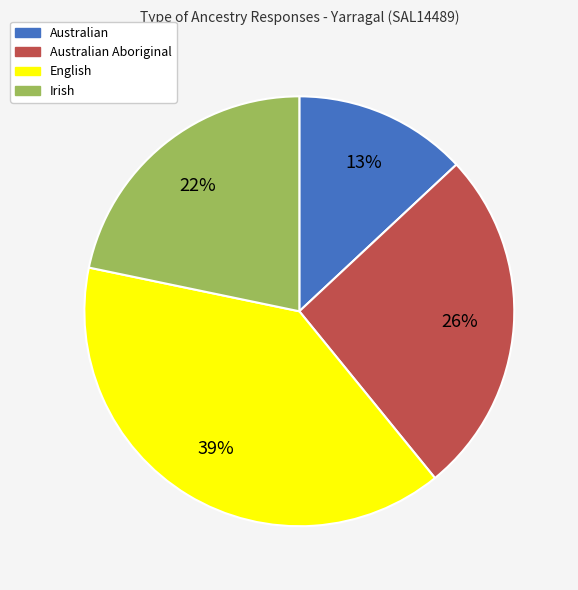

Is there any slice that represents more than half of the pie?

No